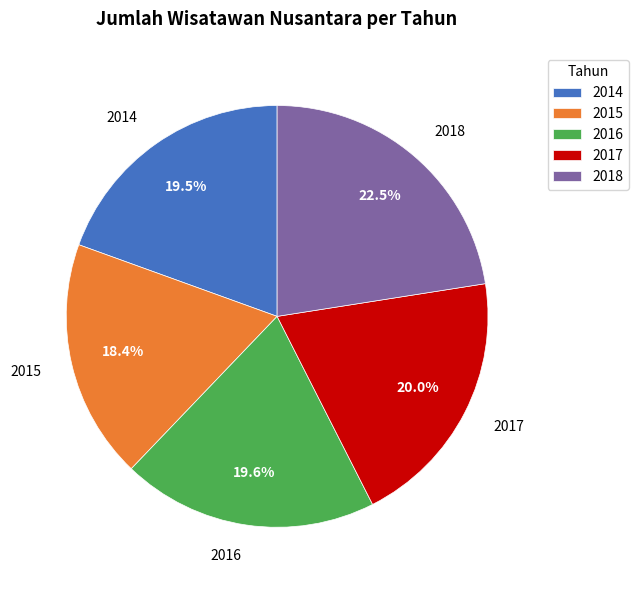

To the nearest percent, what is the combined percentage of 2015 and 2018?

41%